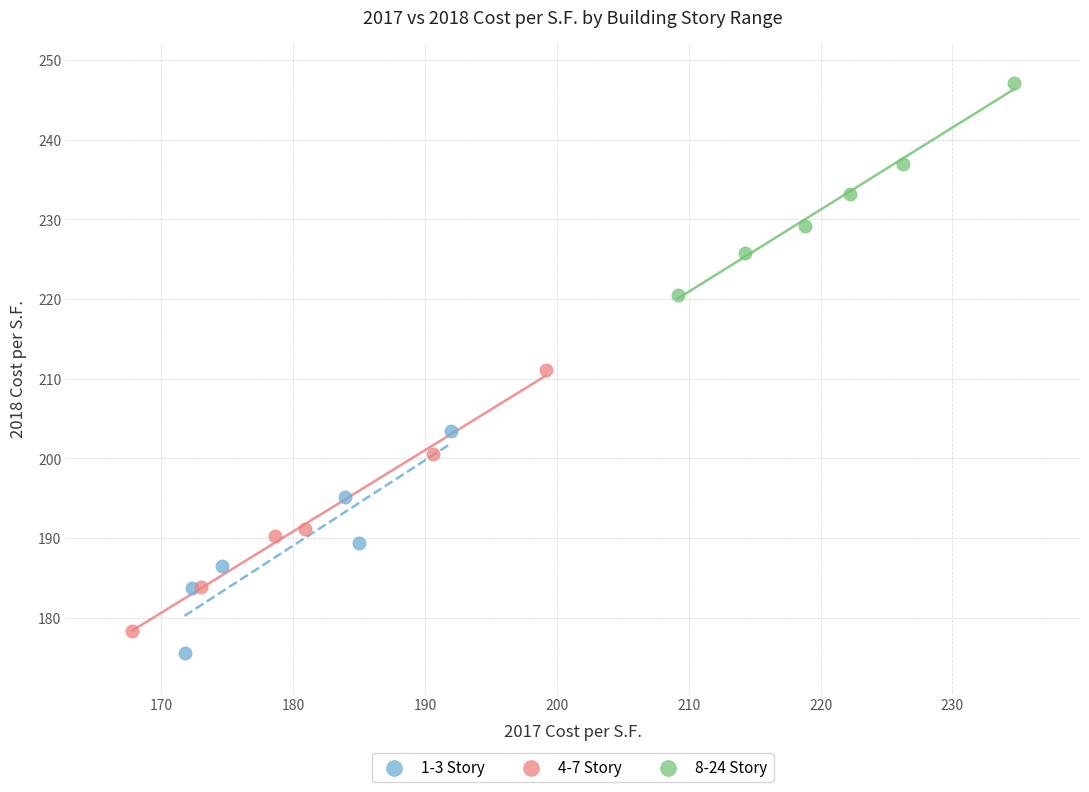

Which series reaches the maximum Y coordinate?

8-24 Story